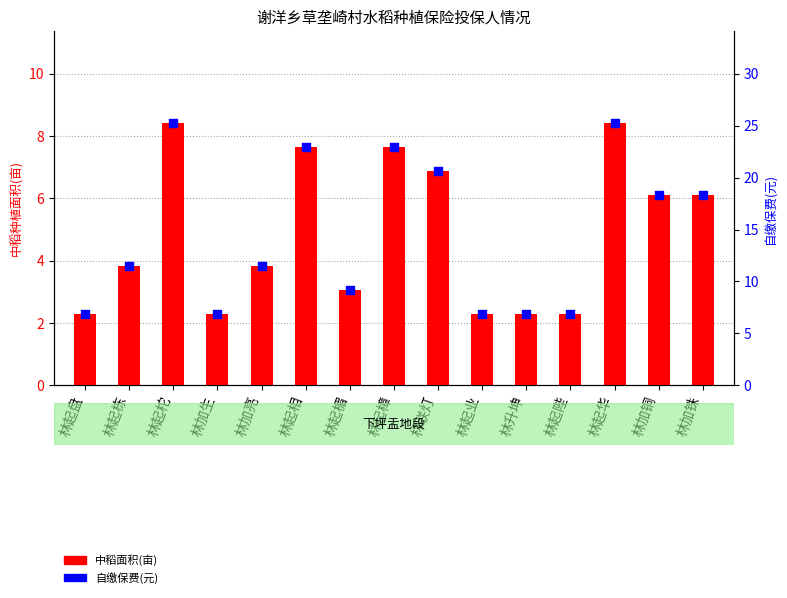

Which series has the largest total across all categories?

自缴保费(元)